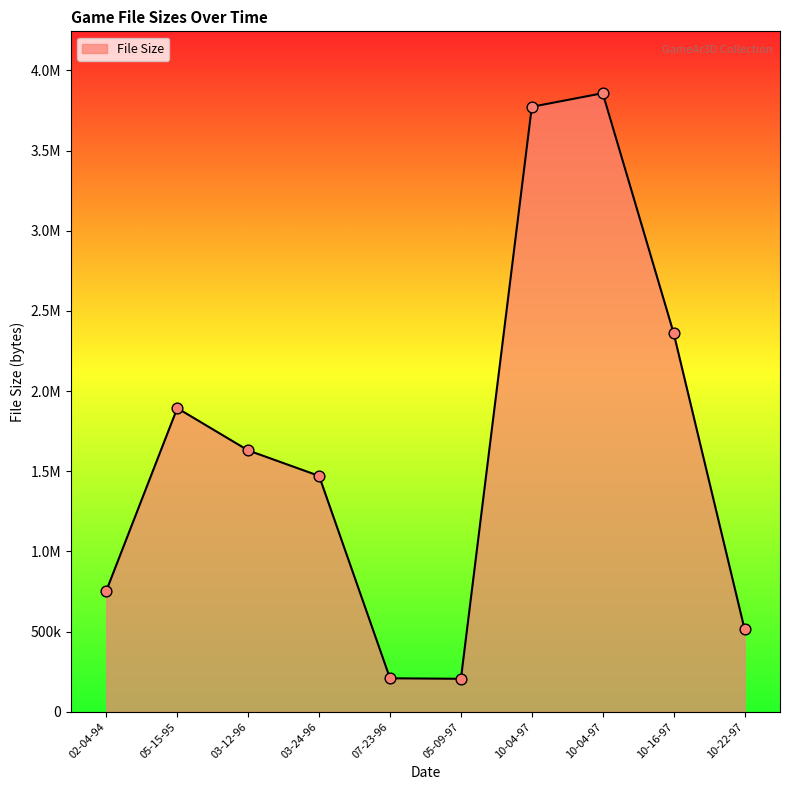

Which has a higher value, 03-12-96 or 10-04-97?

10-04-97